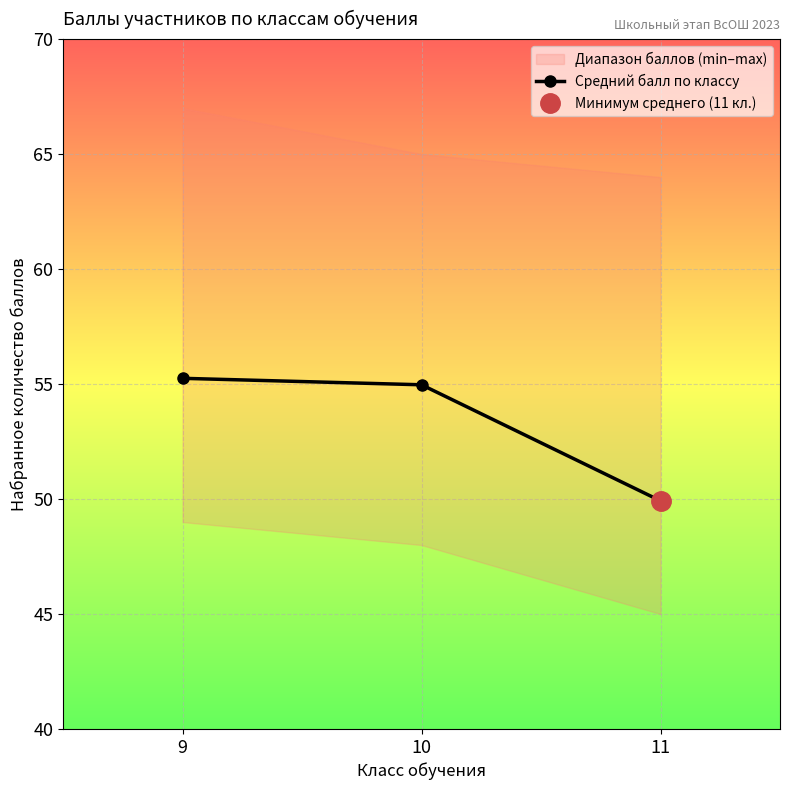

Which category has the highest value across all series?

9